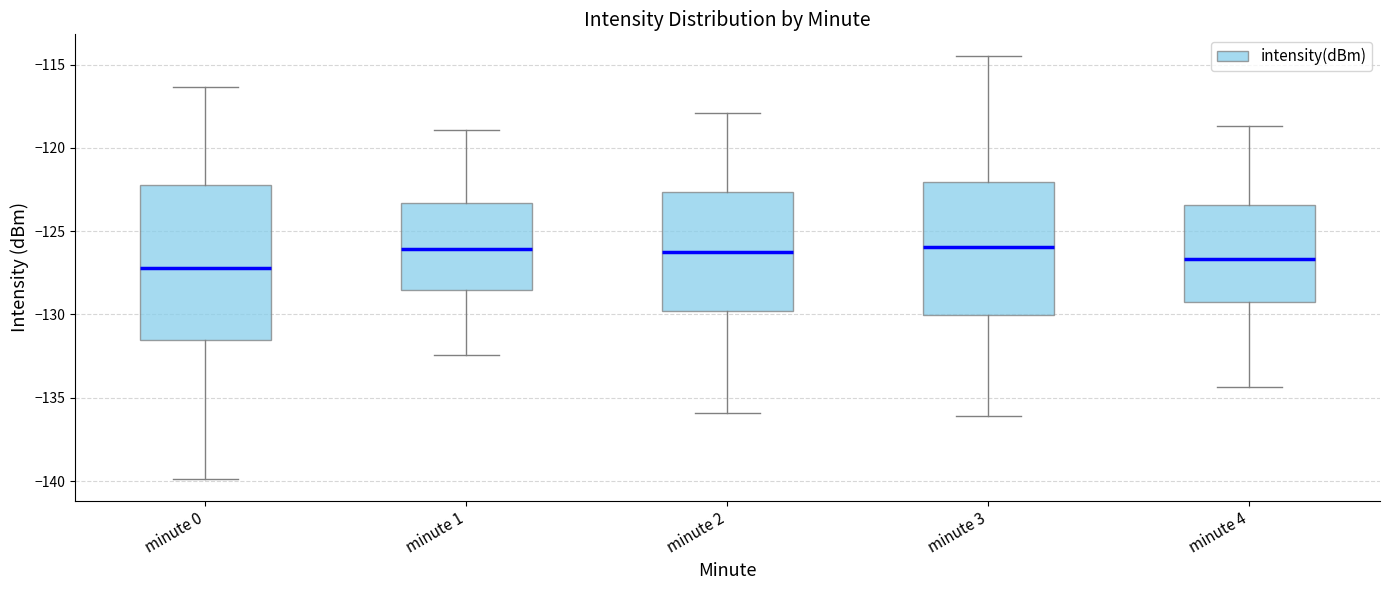

Comparing the boxes themselves (not the whiskers), which one is the tallest?

minute 0